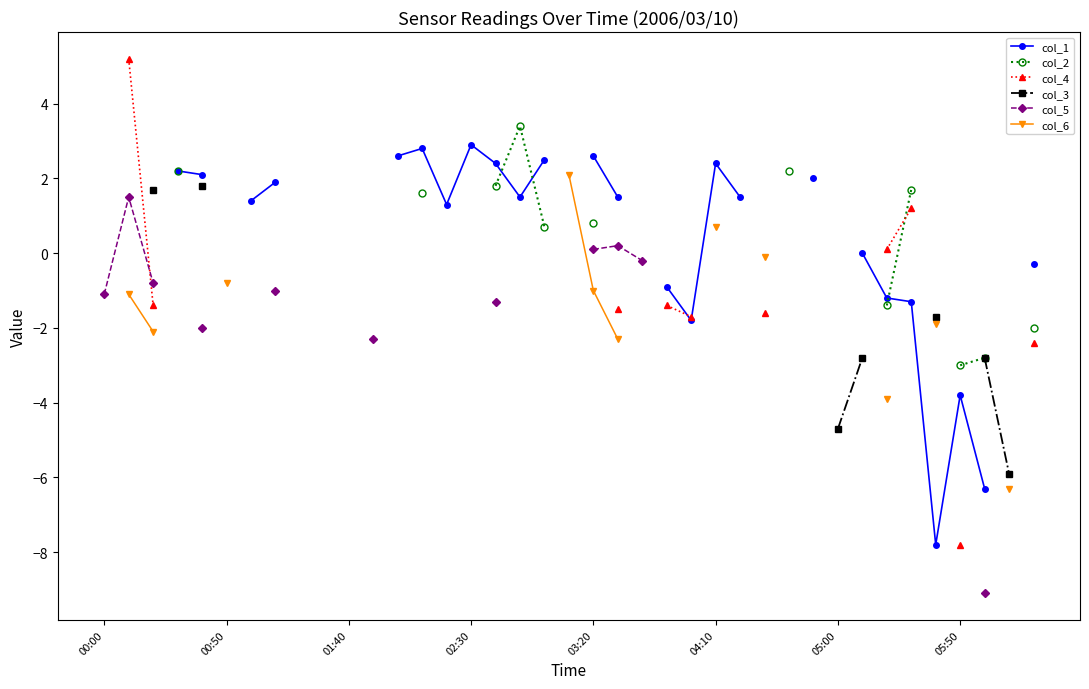

What is the difference between the highest and lowest values at 16?

3.7